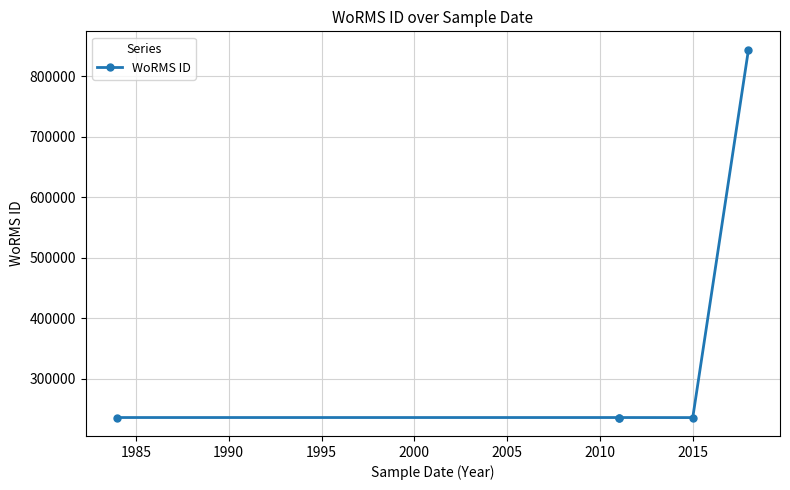

How many series are shown in this chart?

1